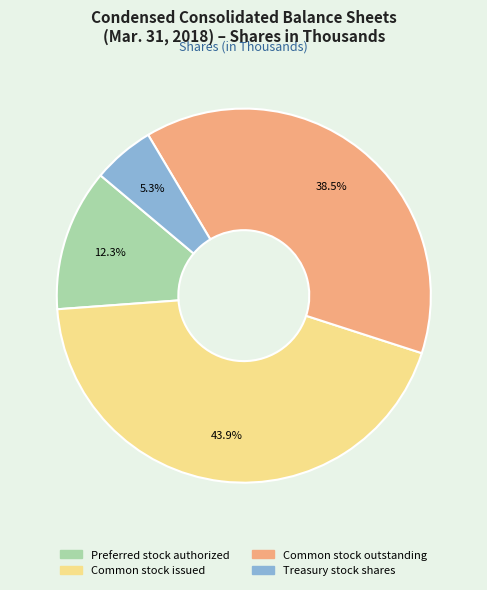

Does Treasury stock shares represent more than half of the total?

No